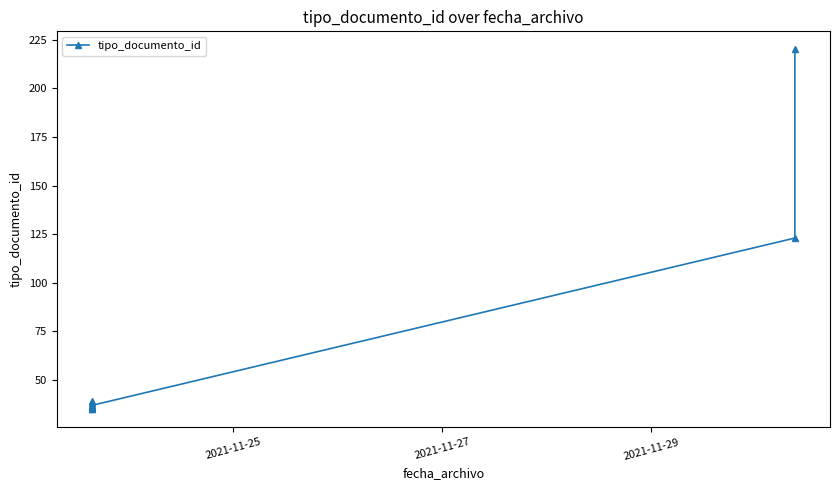

What is the value of the 7th point from the left?

39